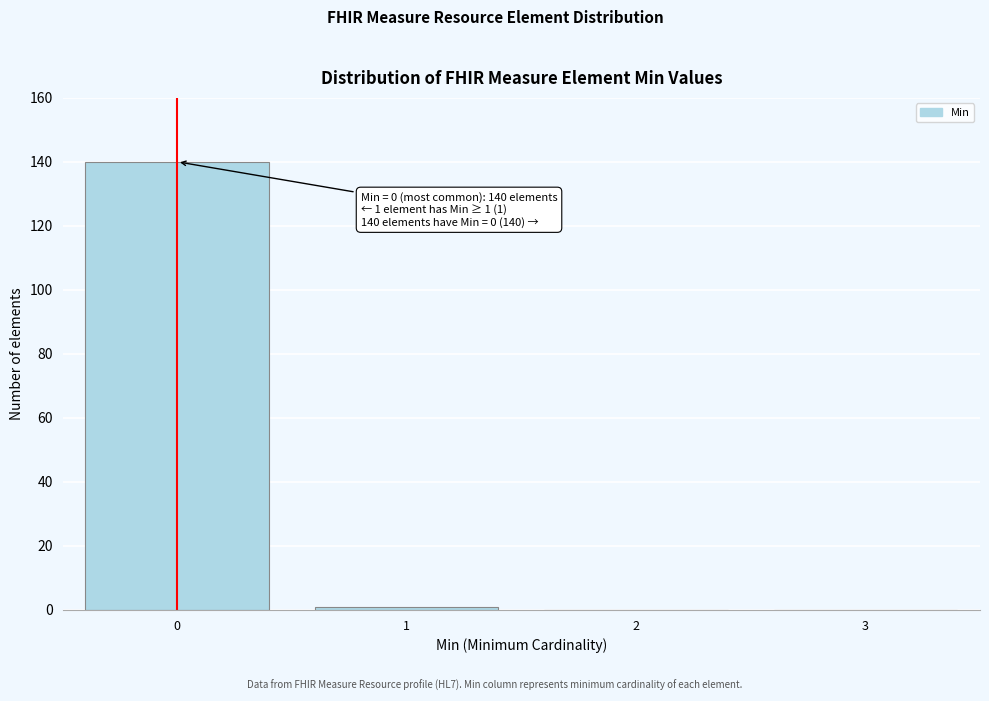

Reading left to right, list all the values displayed in this chart.

0=140	1=1	2=0	3=0